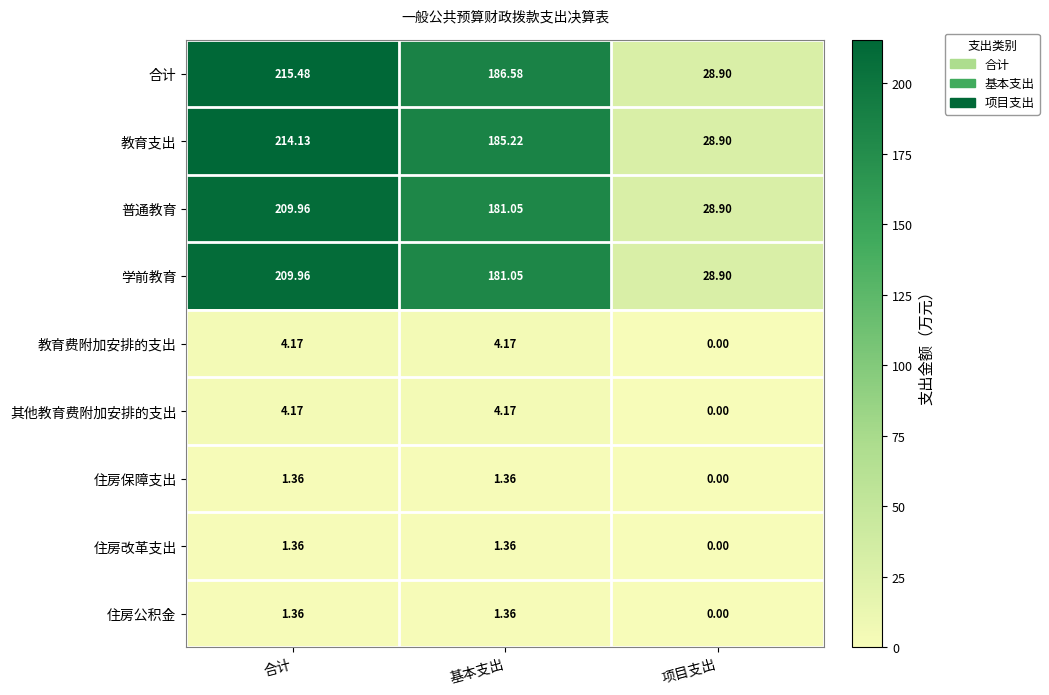

Is the value of 普通教育 at 项目支出 greater than the value of 住房公积金 at 项目支出?

Yes